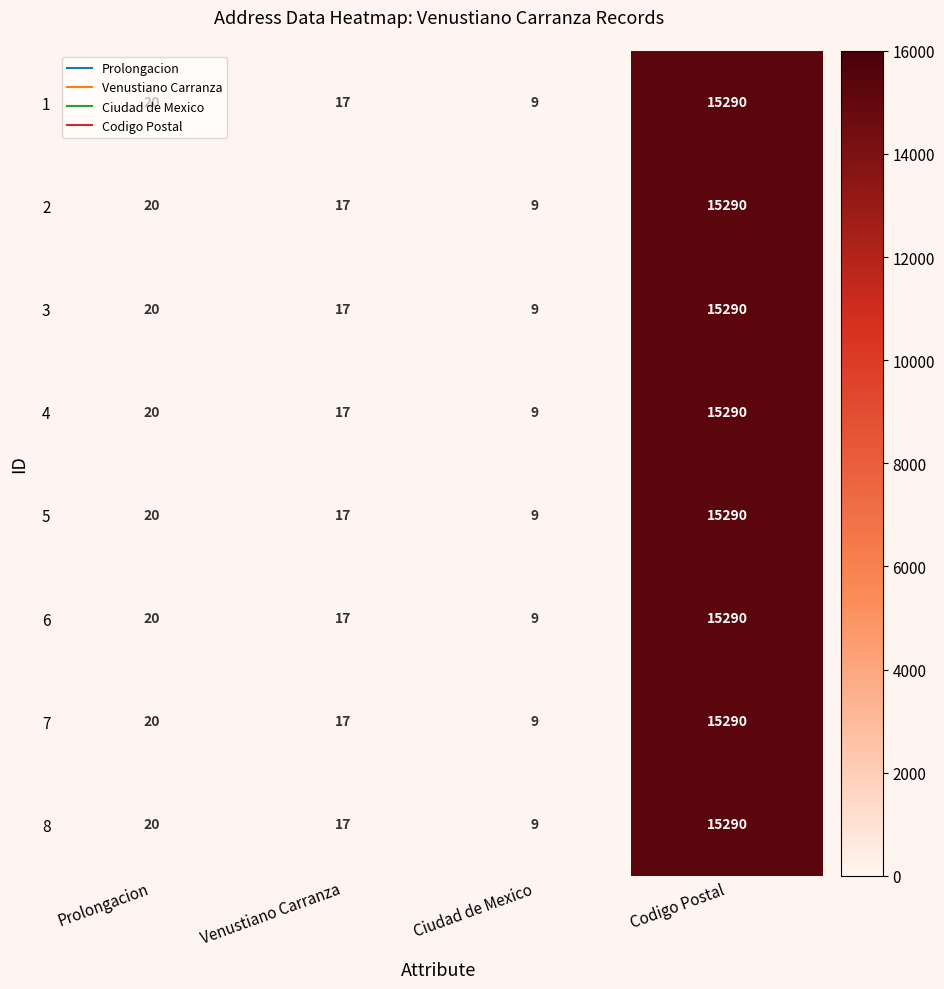

True or false: 4 has a value of 14 at Ciudad de Mexico.

False